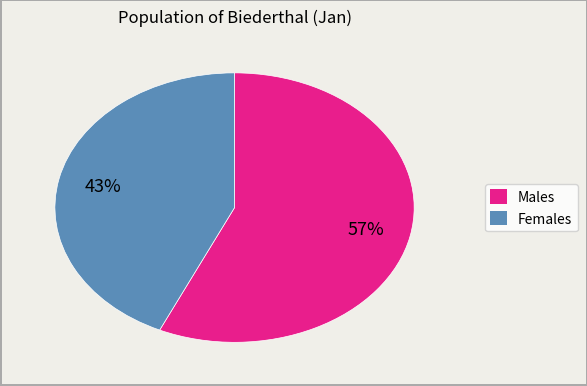

To the nearest percent, what is the difference between the largest and smallest slice percentages?

14%